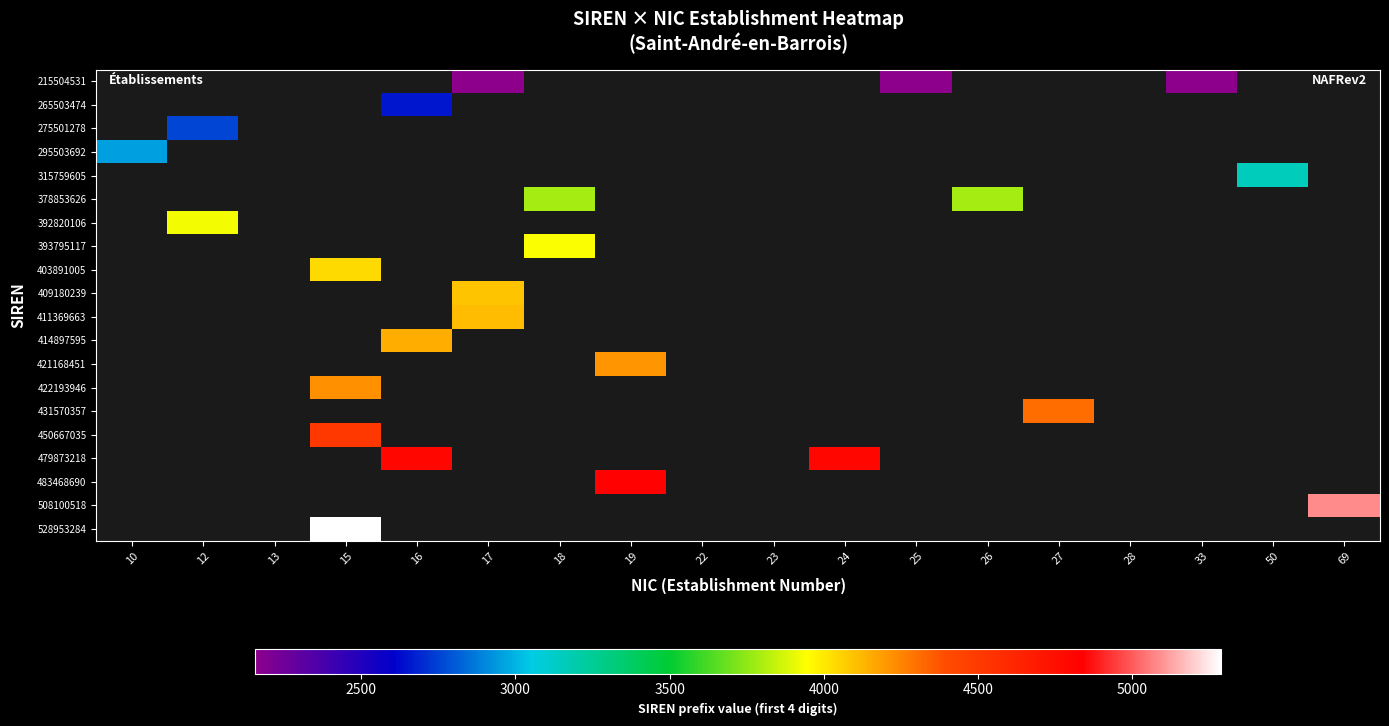

What is the minimum value shown in the chart?

2155.0